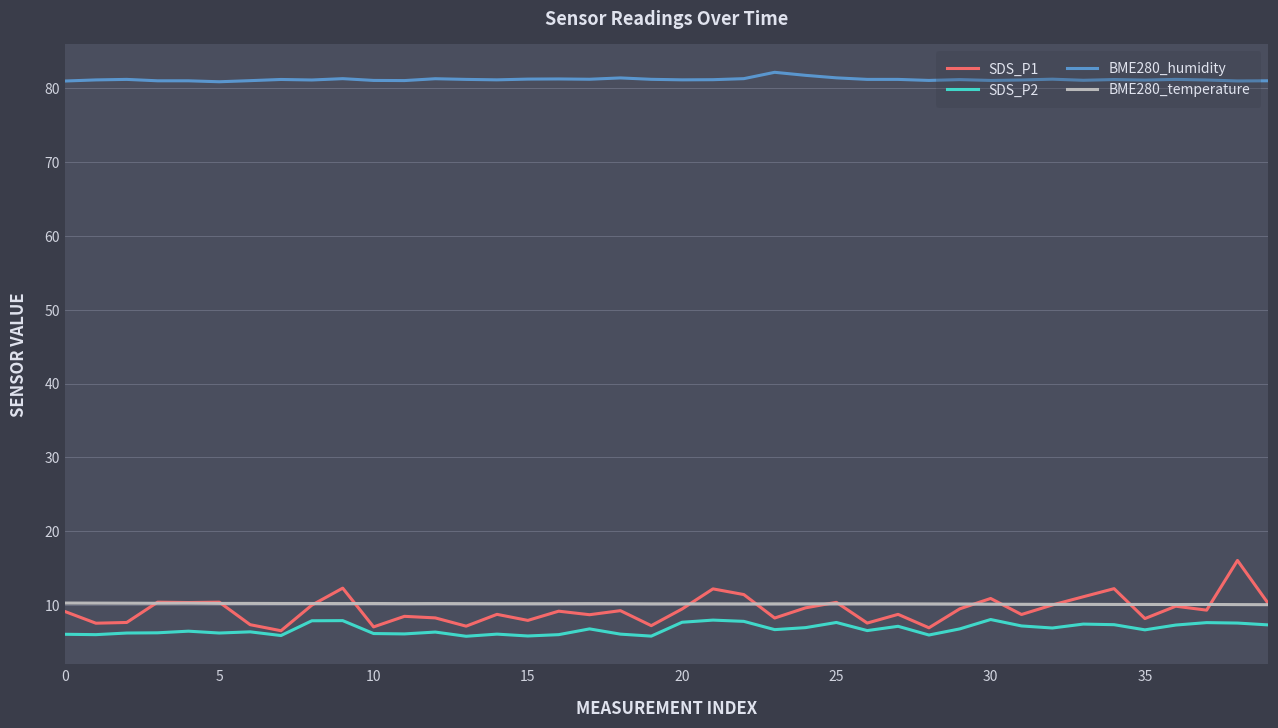

Does the chart have visible grid lines?

Yes